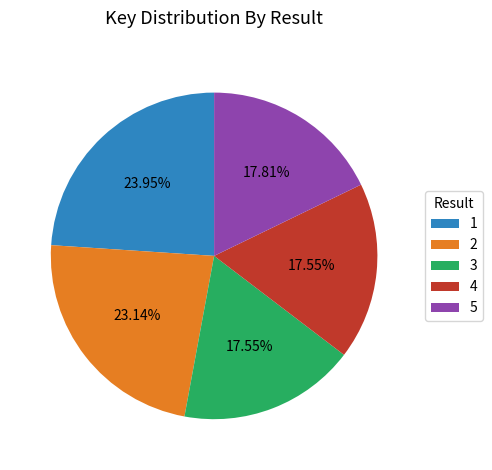

To the nearest percent, what portion does 2 represent?

23%